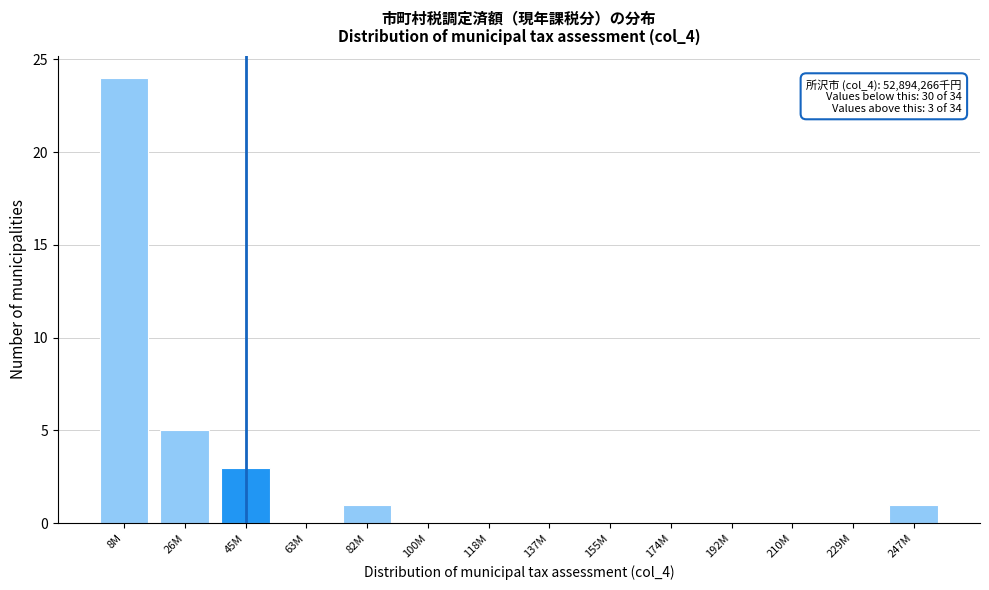

Reading left to right, list all the values displayed in this chart.

8M=24	26M=5	45M=3	63M=0	82M=1	100M=0	118M=0	137M=0	155M=0	174M=0	192M=0	210M=0	229M=0	247M=1